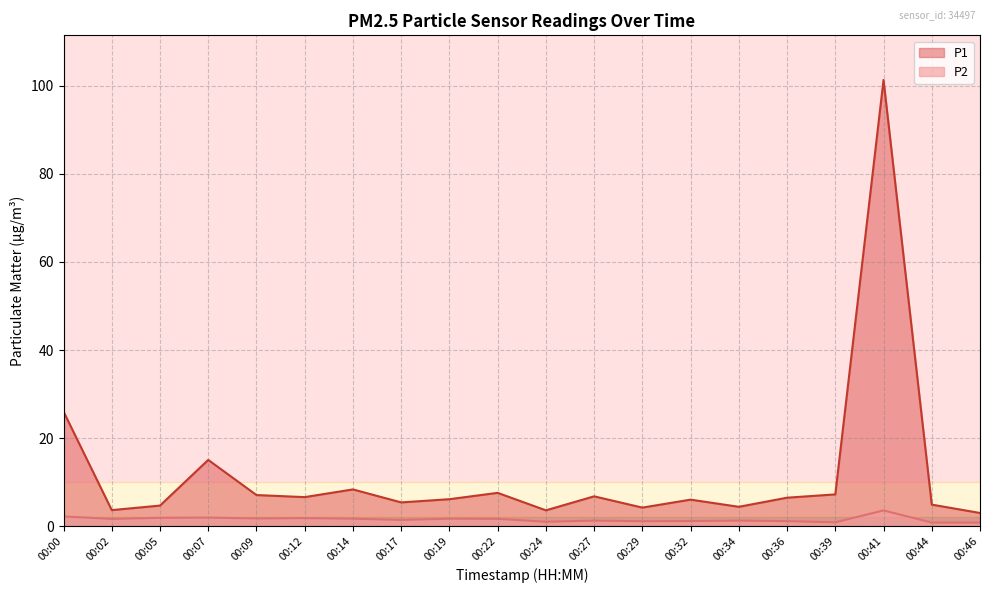

What is the greatest value displayed?

101.3